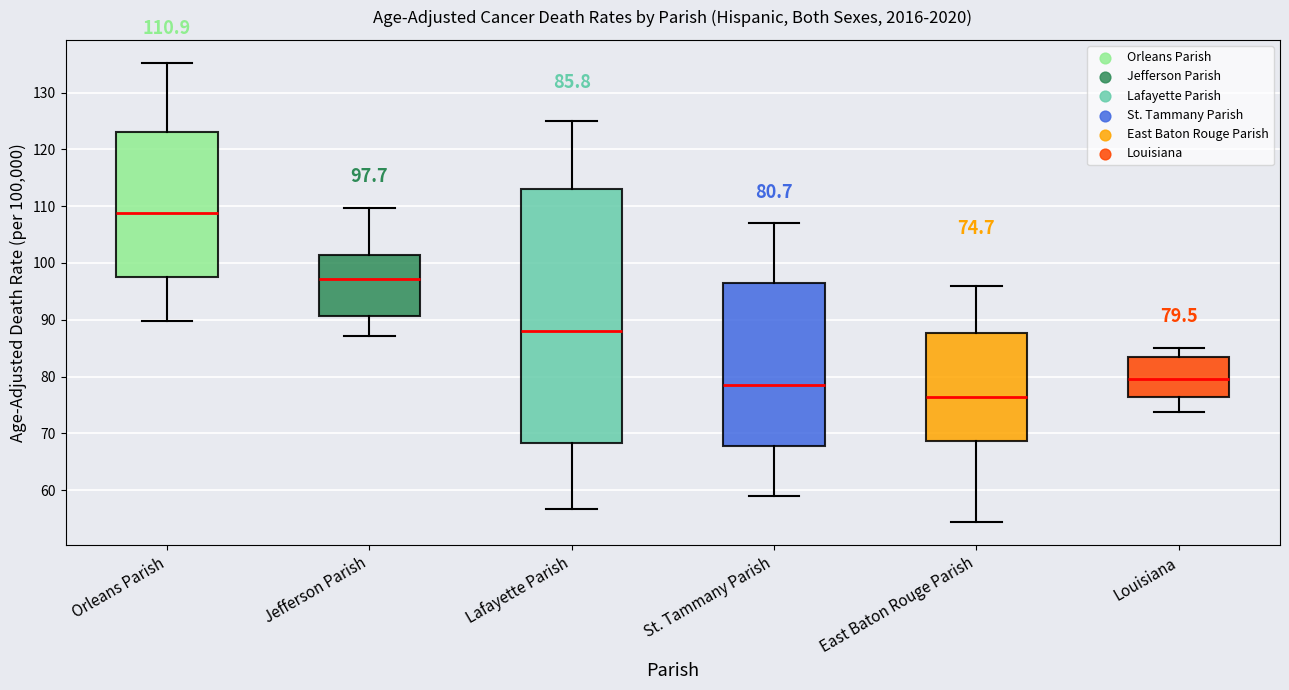

Which box has the lowest median line?

East Baton Rouge Parish